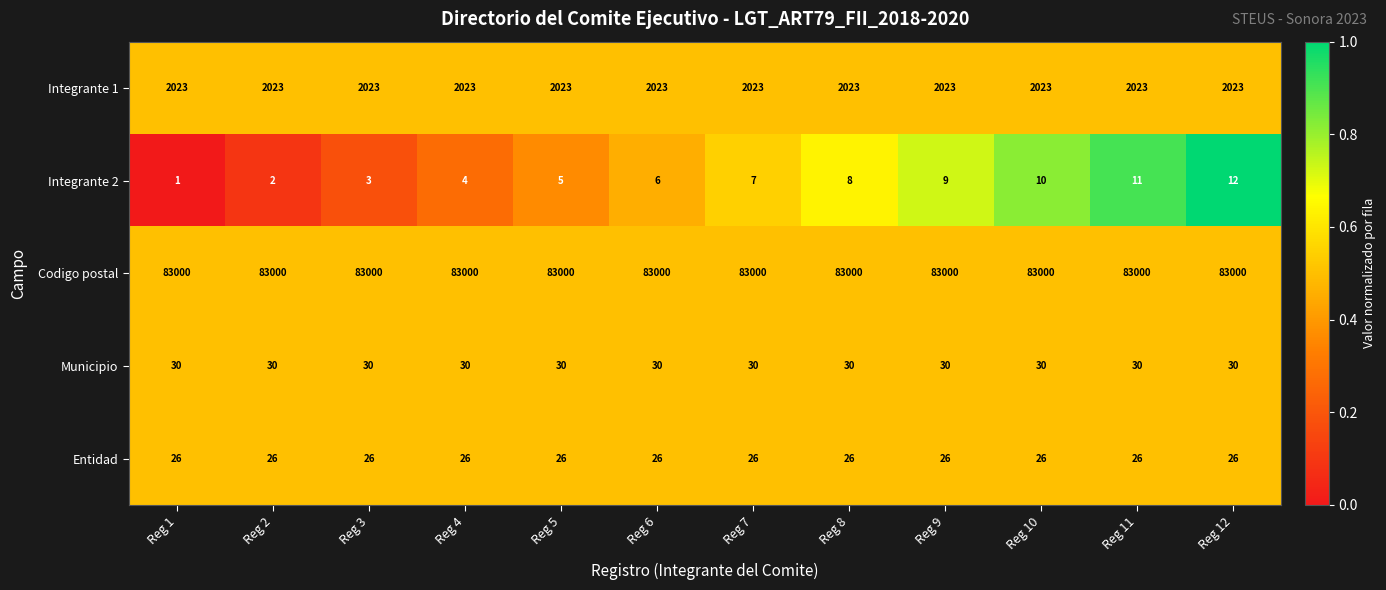

What is the highest value of the Municipio series?

30